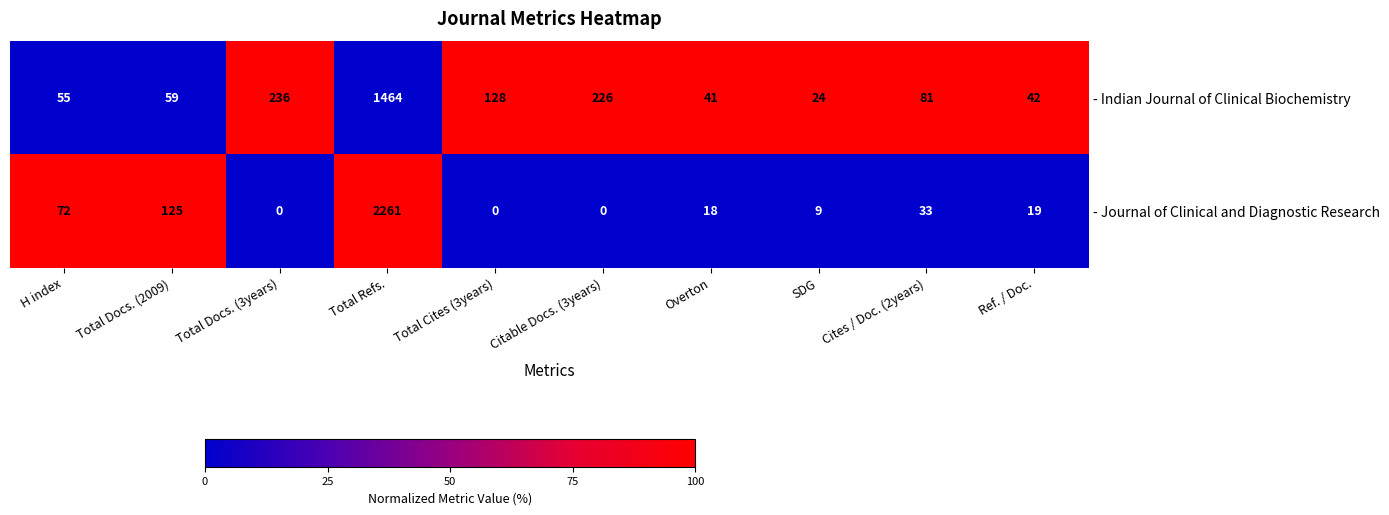

The - Indian Journal of Clinical Biochemistry series shows 1 at Total Cites (3years). True or false?

False